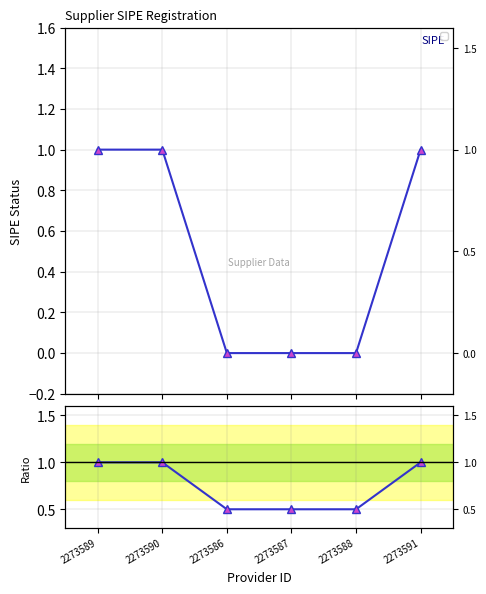

Rank the categories by value from lowest to highest.

2273586, 2273587, 2273588, 2273589, 2273590, 2273591